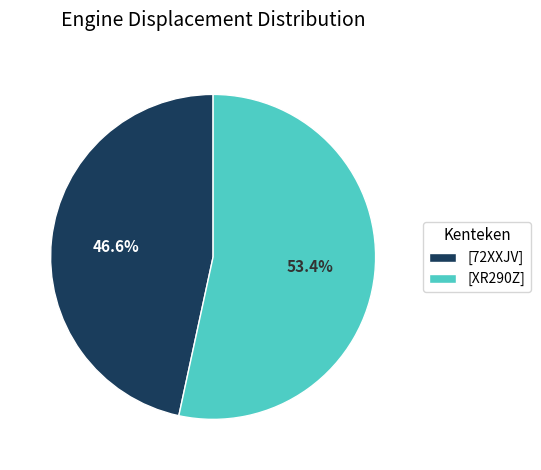

To the nearest percent, what is the average slice percentage?

50%